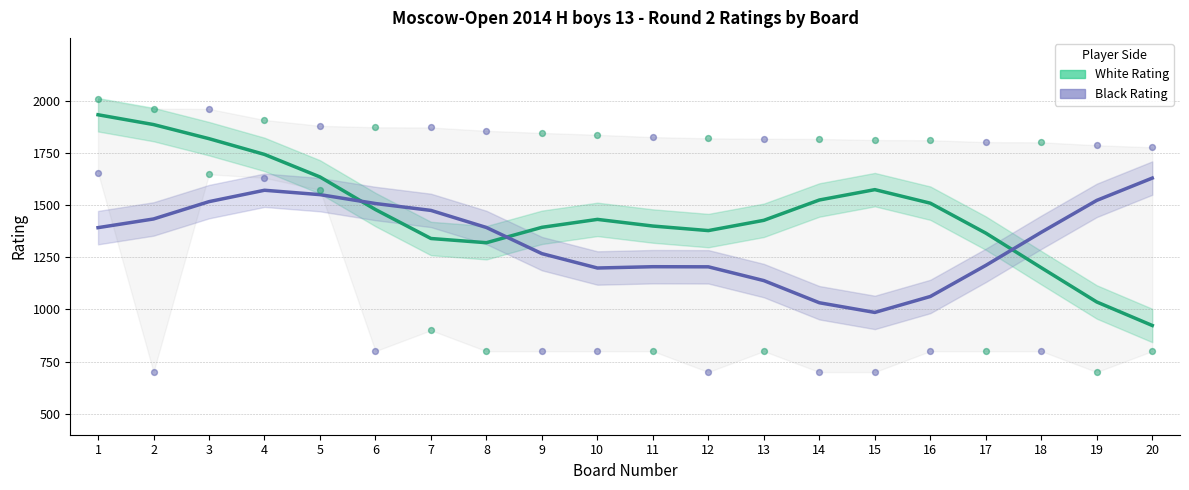

Which series has the largest total across all categories?

White Rating (Estimate)